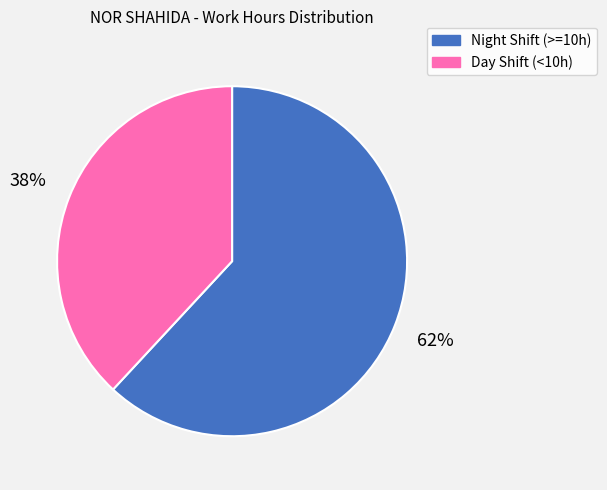

To the nearest percent, what is the average slice percentage?

50%